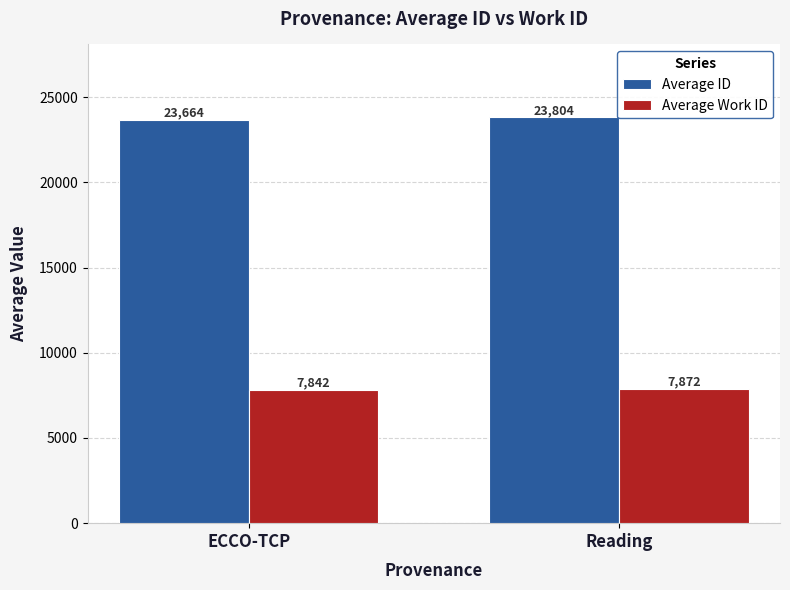

What is the approximate value of Average ID at Reading, to the nearest 5?

23805